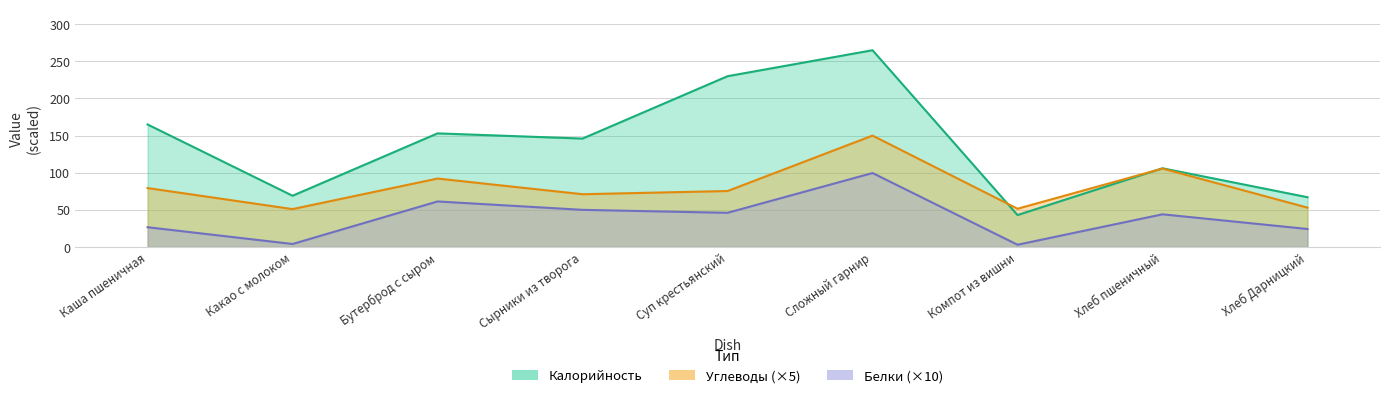

At how many categories does at least one series exceed 215?

2